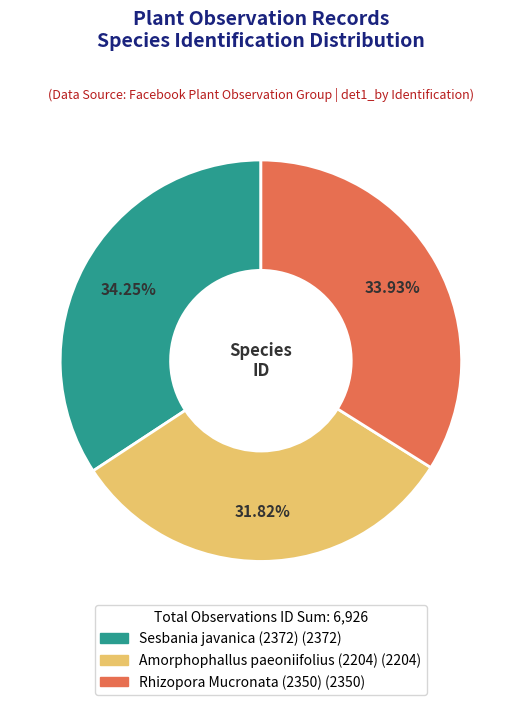

To the nearest percent, what portion does Amorphophallus paeoniifolius (2204) represent?

32%